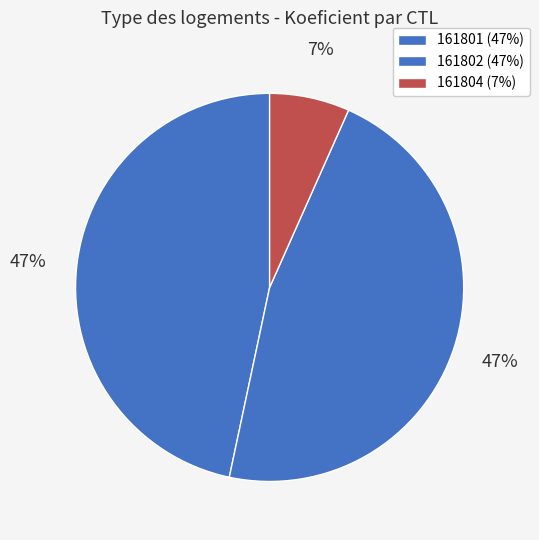

How many segments does this pie chart have?

3